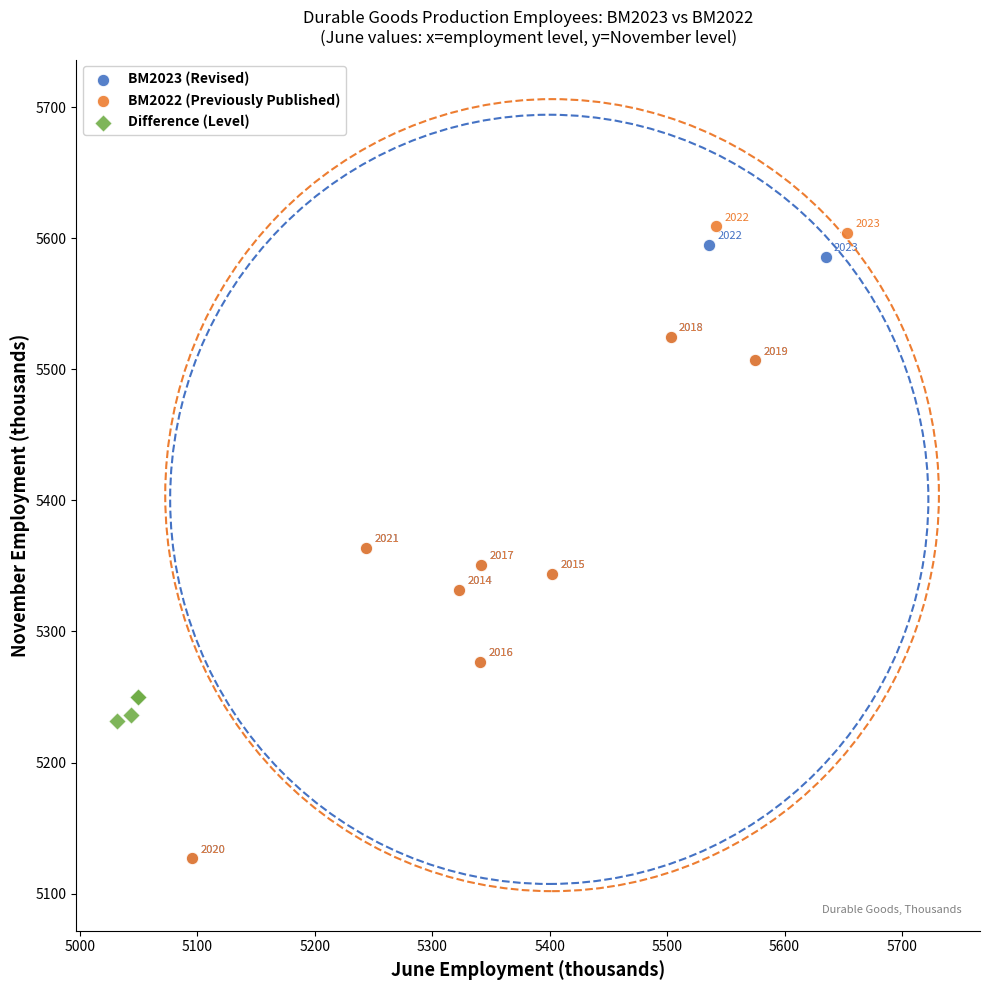

Which series reaches the maximum Y coordinate?

BM2022 (Previously Published)